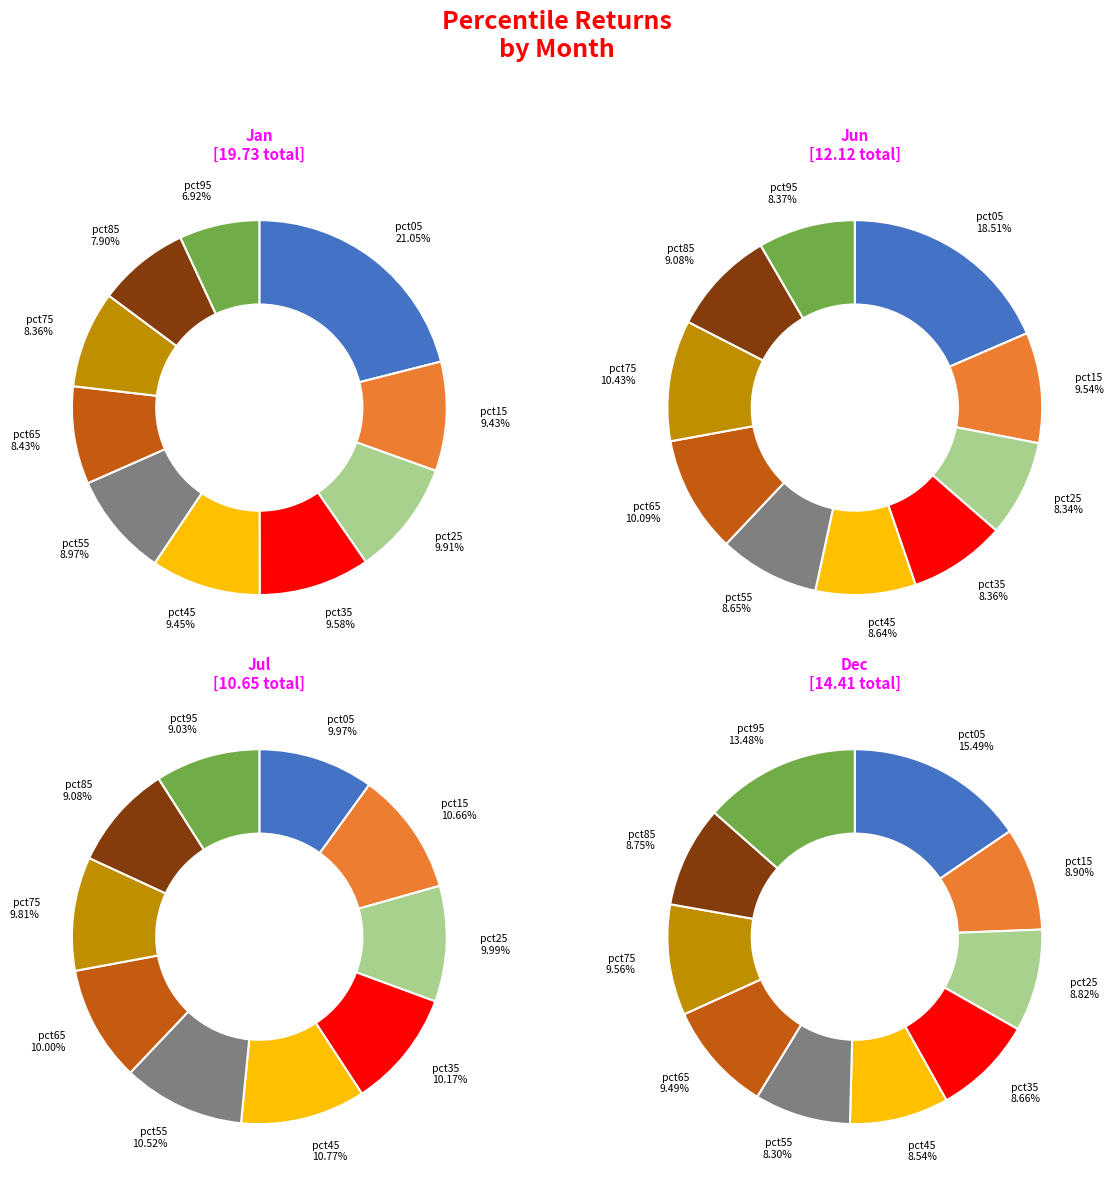

Does any single category account for the majority?

No